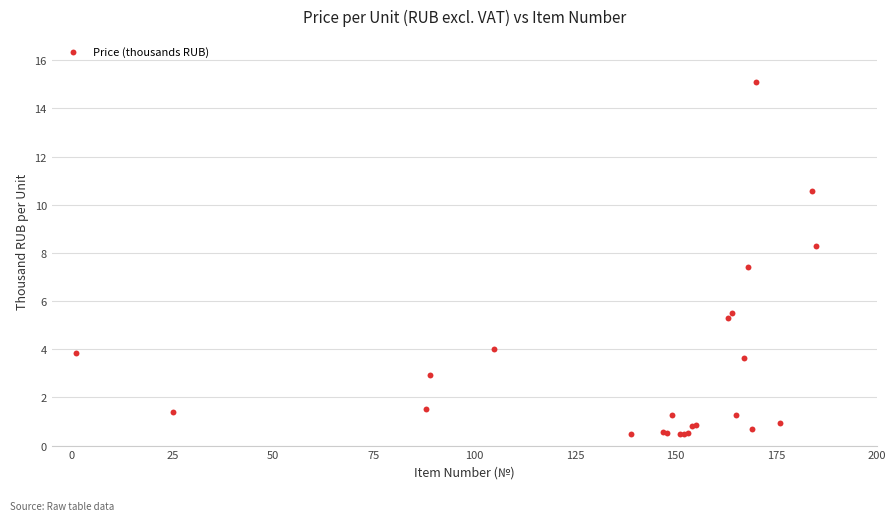

What Y value in the scatter plot is closest to 7?

7.4